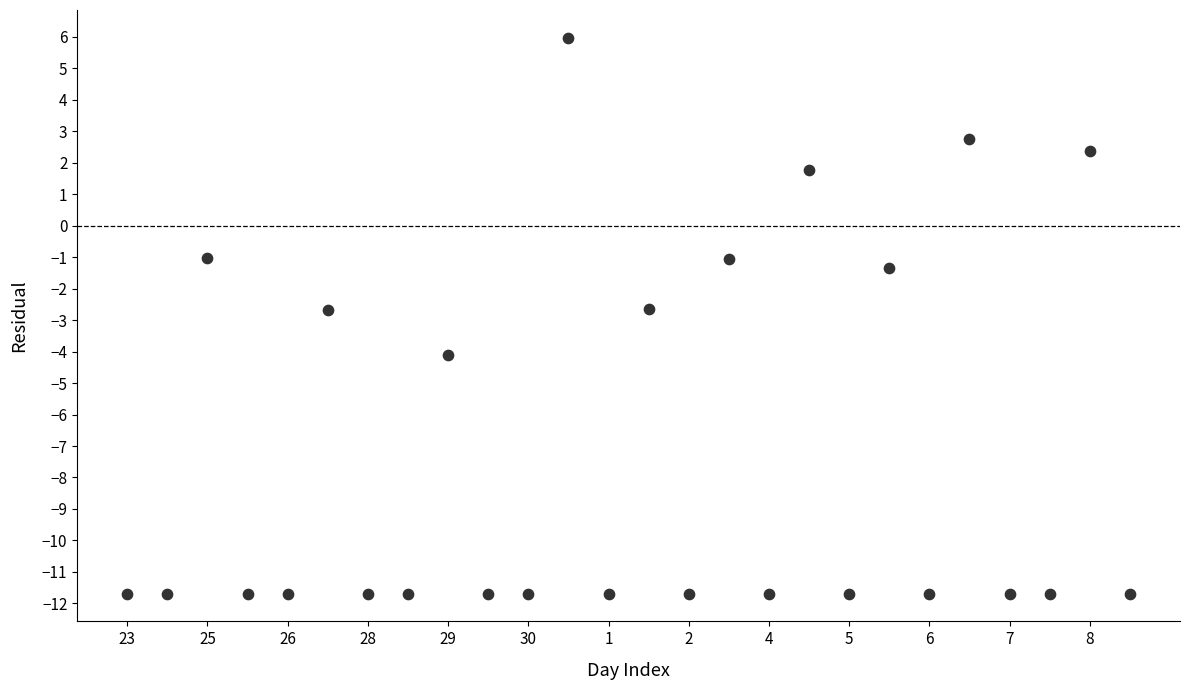

How many data points are displayed?

26